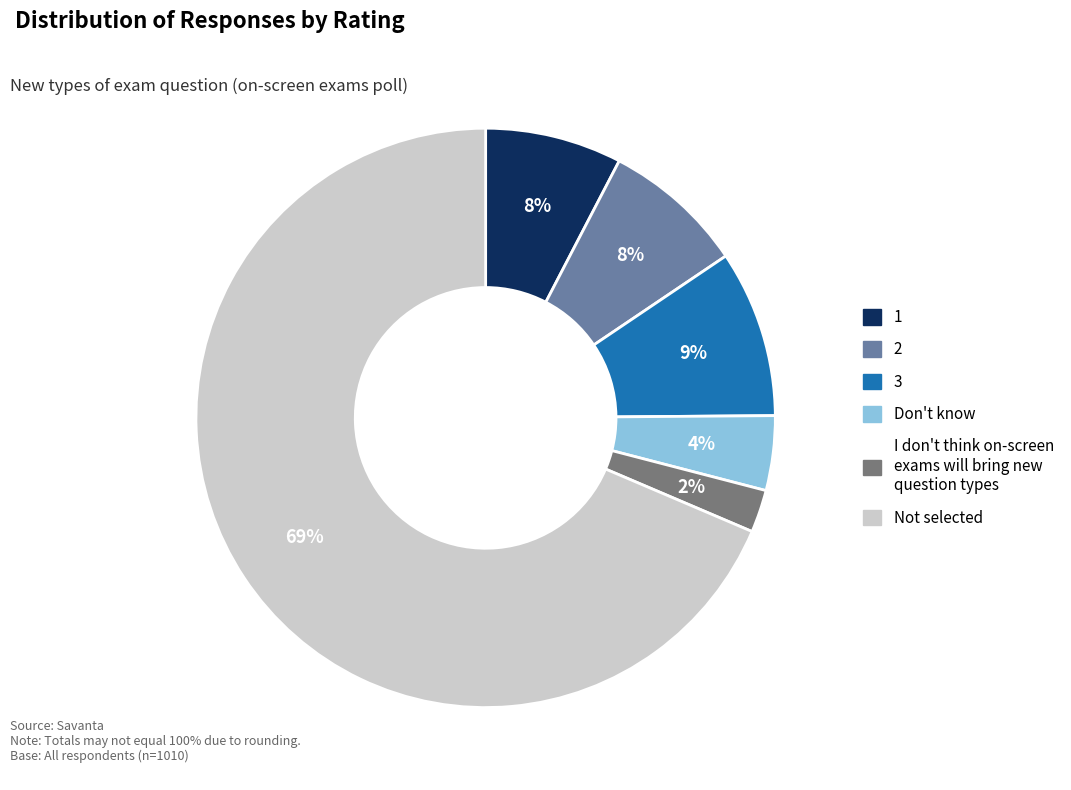

How many segments does this pie chart have?

6